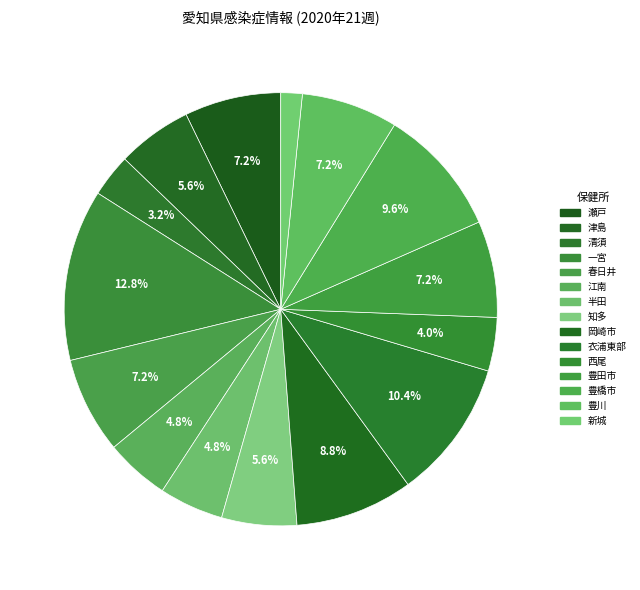

Do 津島 and 一宮 together represent more than half of the pie?

No